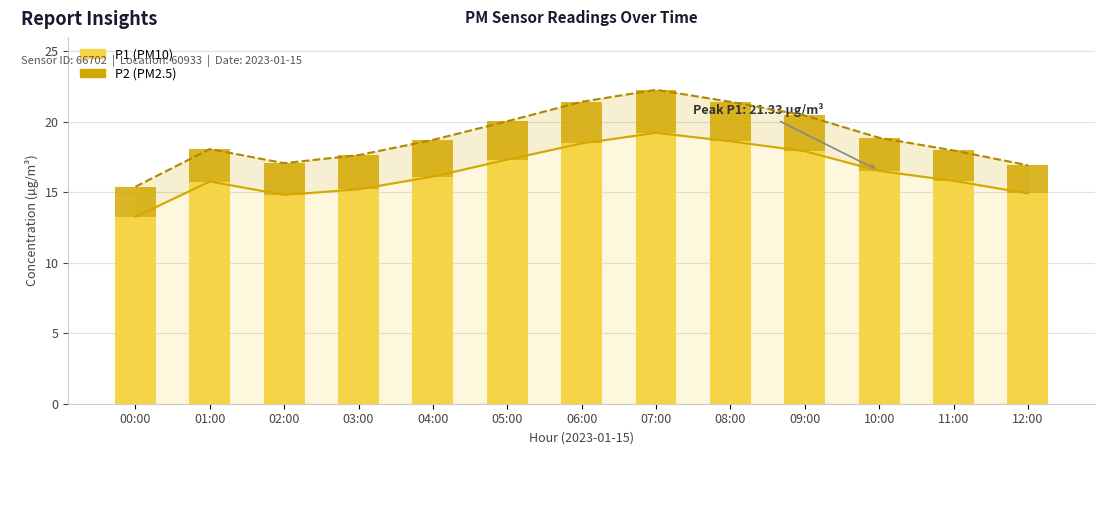

What is the value of the P2 bar at the 7th from the left?

2.9